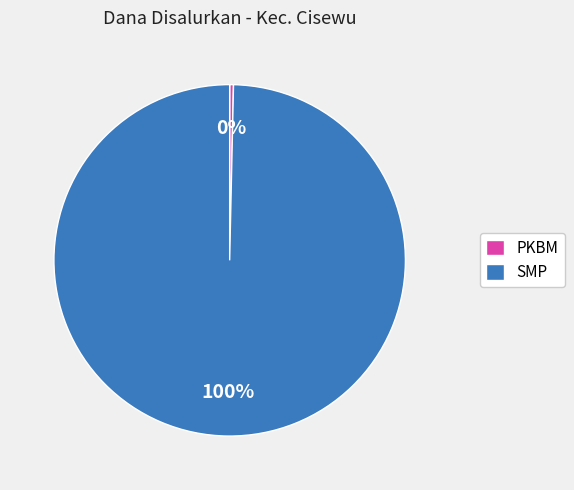

Do PKBM and SMP together represent more than half of the pie?

Yes